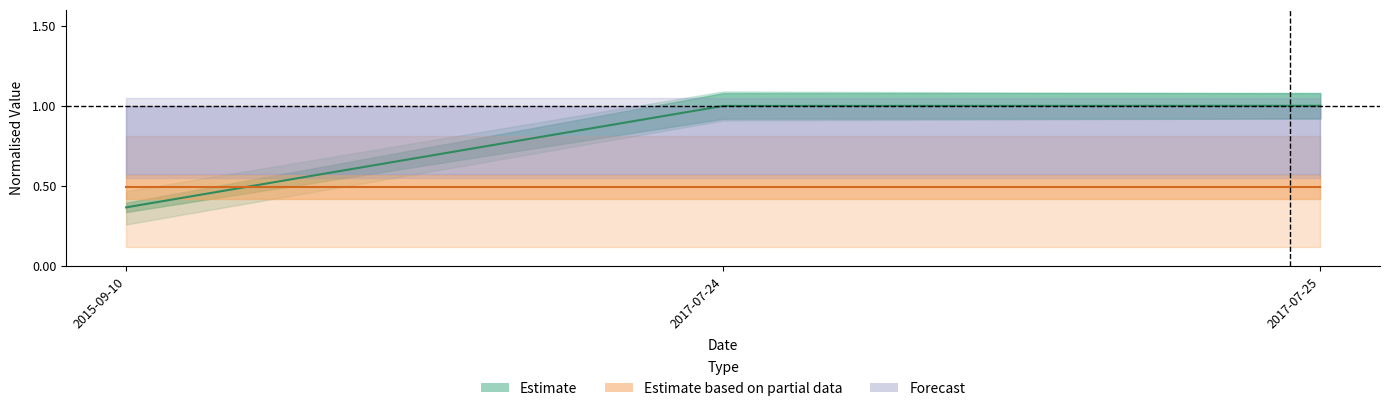

What is the difference between the Height (centre) values at 2017-07-24 and 2015-09-10?

0.6